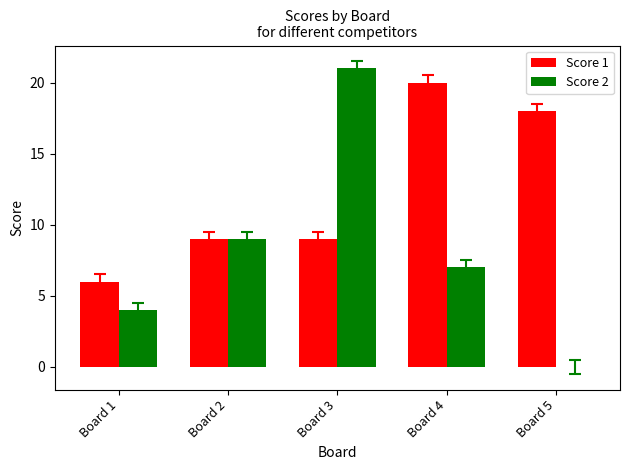

How many groups of bars are there?

5